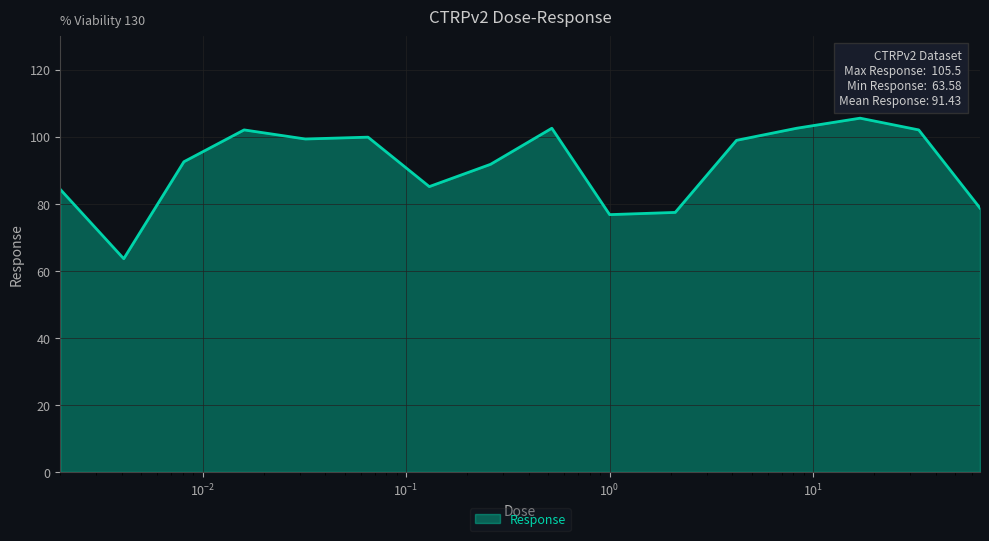

Does the chart display data point markers on the line(s)?

No